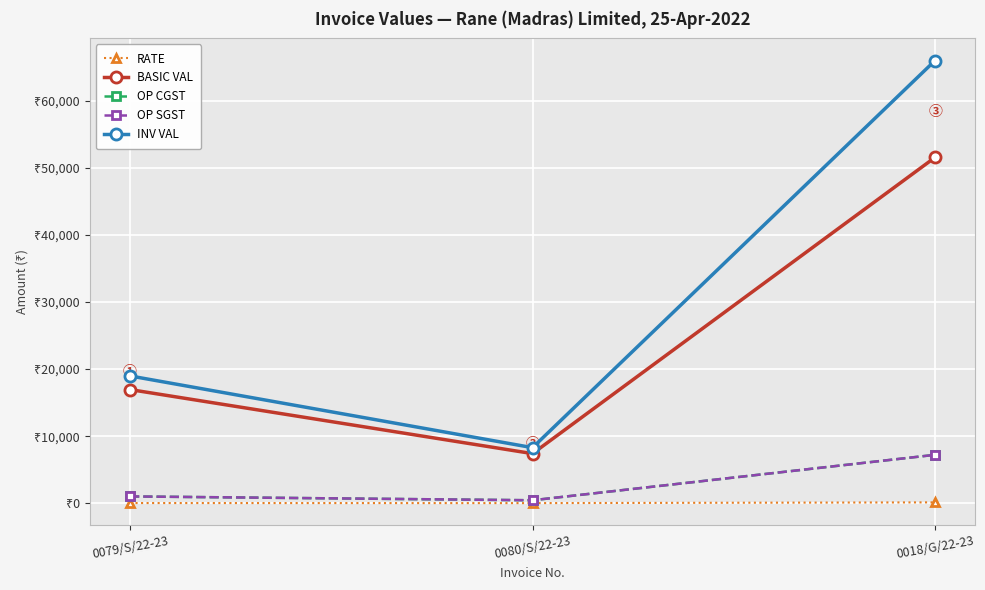

Rank the series by their maximum value, from highest to lowest.

INV VAL, BASIC VAL, OP CGST, OP SGST, RATE